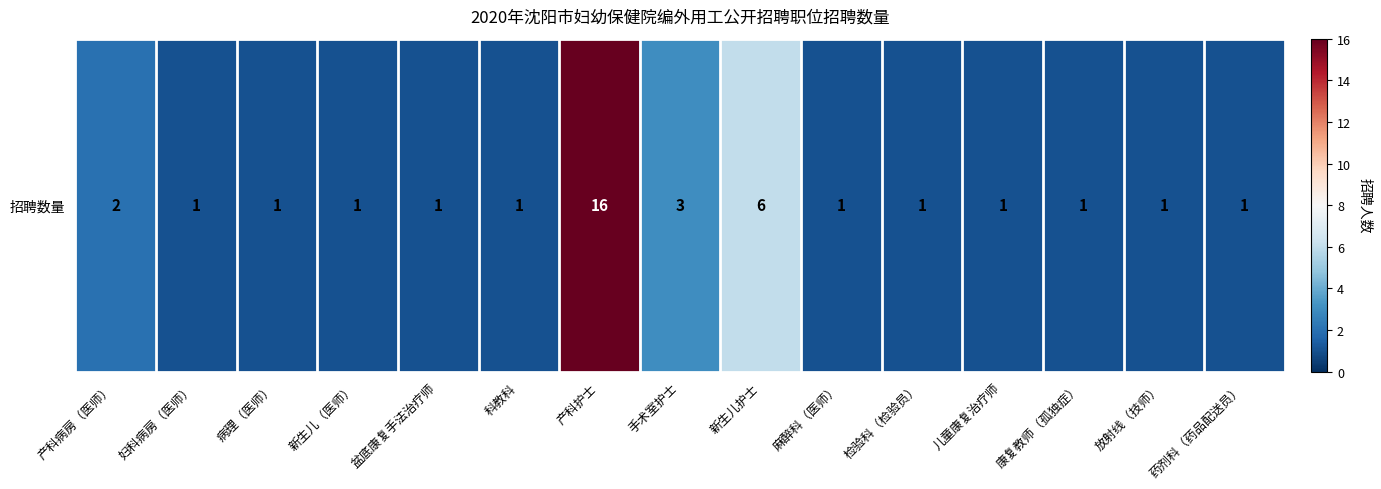

List the labels in order of value, smallest first.

妇科病房（医师）, 病理（医师）, 新生儿（医师）, 盆底康复手法治疗师, 科教科, 麻醉科（医师）, 检验科（检验员）, 儿童康复治疗师, 康复教师（孤独症）, 放射线（技师）, 药剂科（药品配送员）, 产科病房（医师）, 手术室护士, 新生儿护士, 产科护士